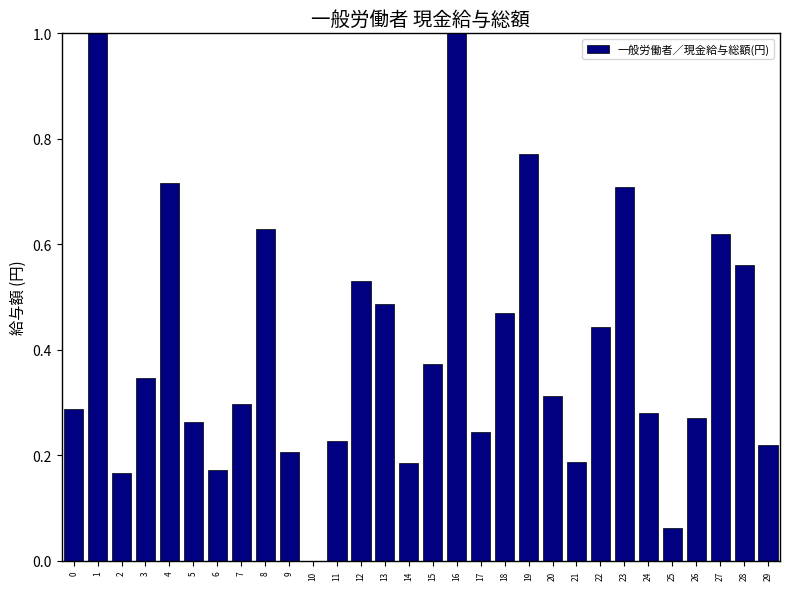

What is the sum of all values?

12.0